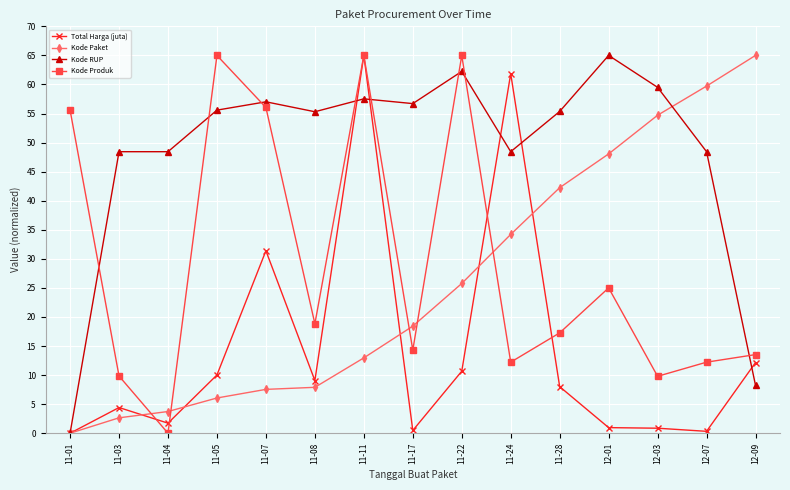

Which series has the largest total across all categories?

Kode RUP